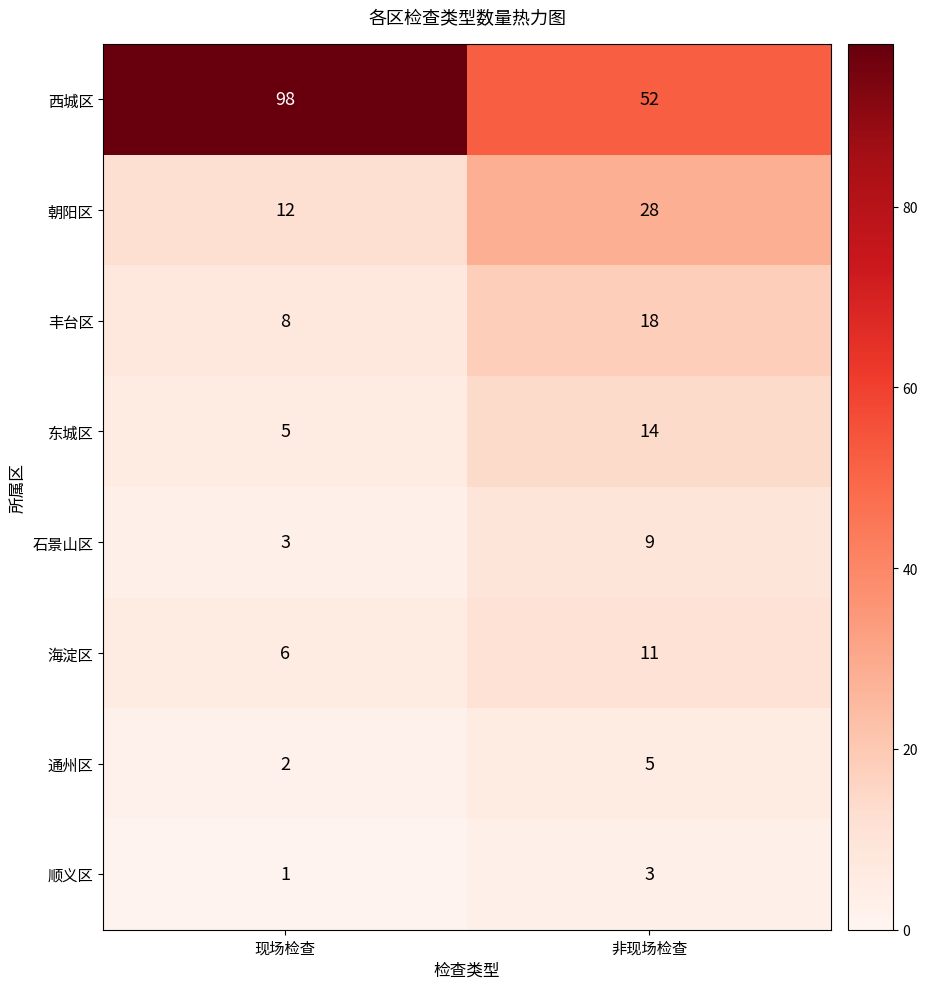

What is the total value across all series at 非现场检查?

140